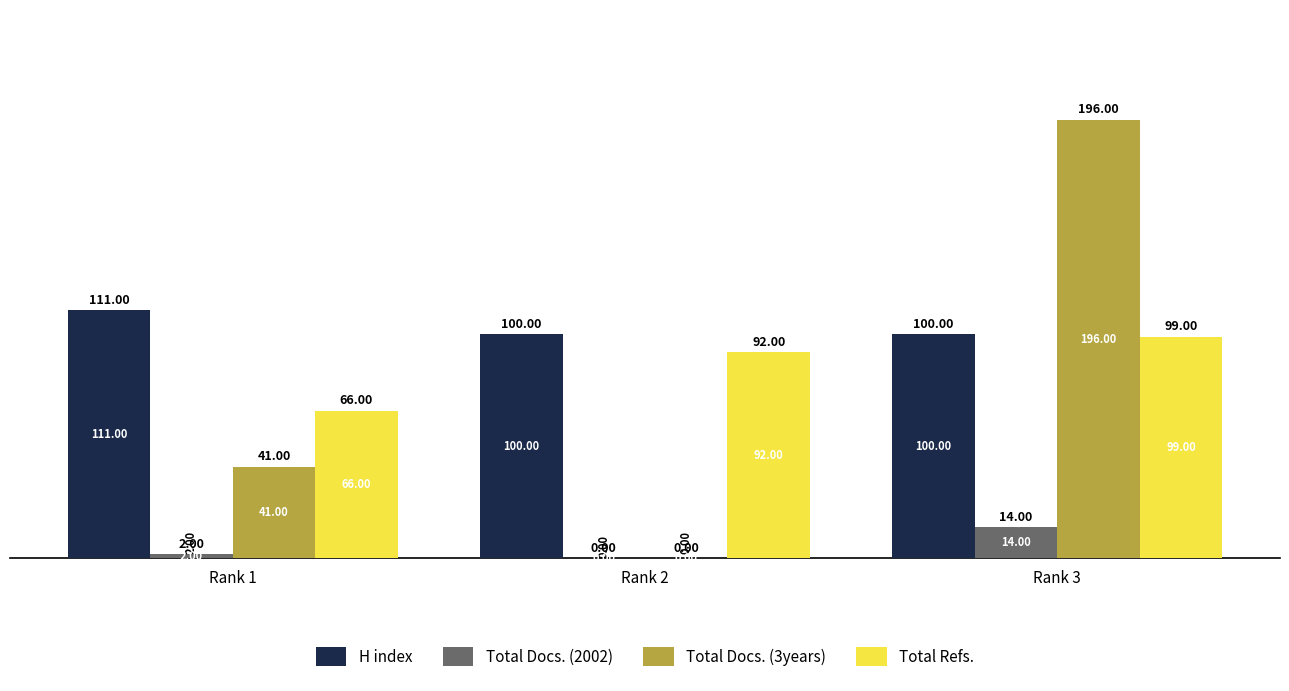

Which series changed the most between Rank 1 and Rank 3?

Total Docs. (3years)